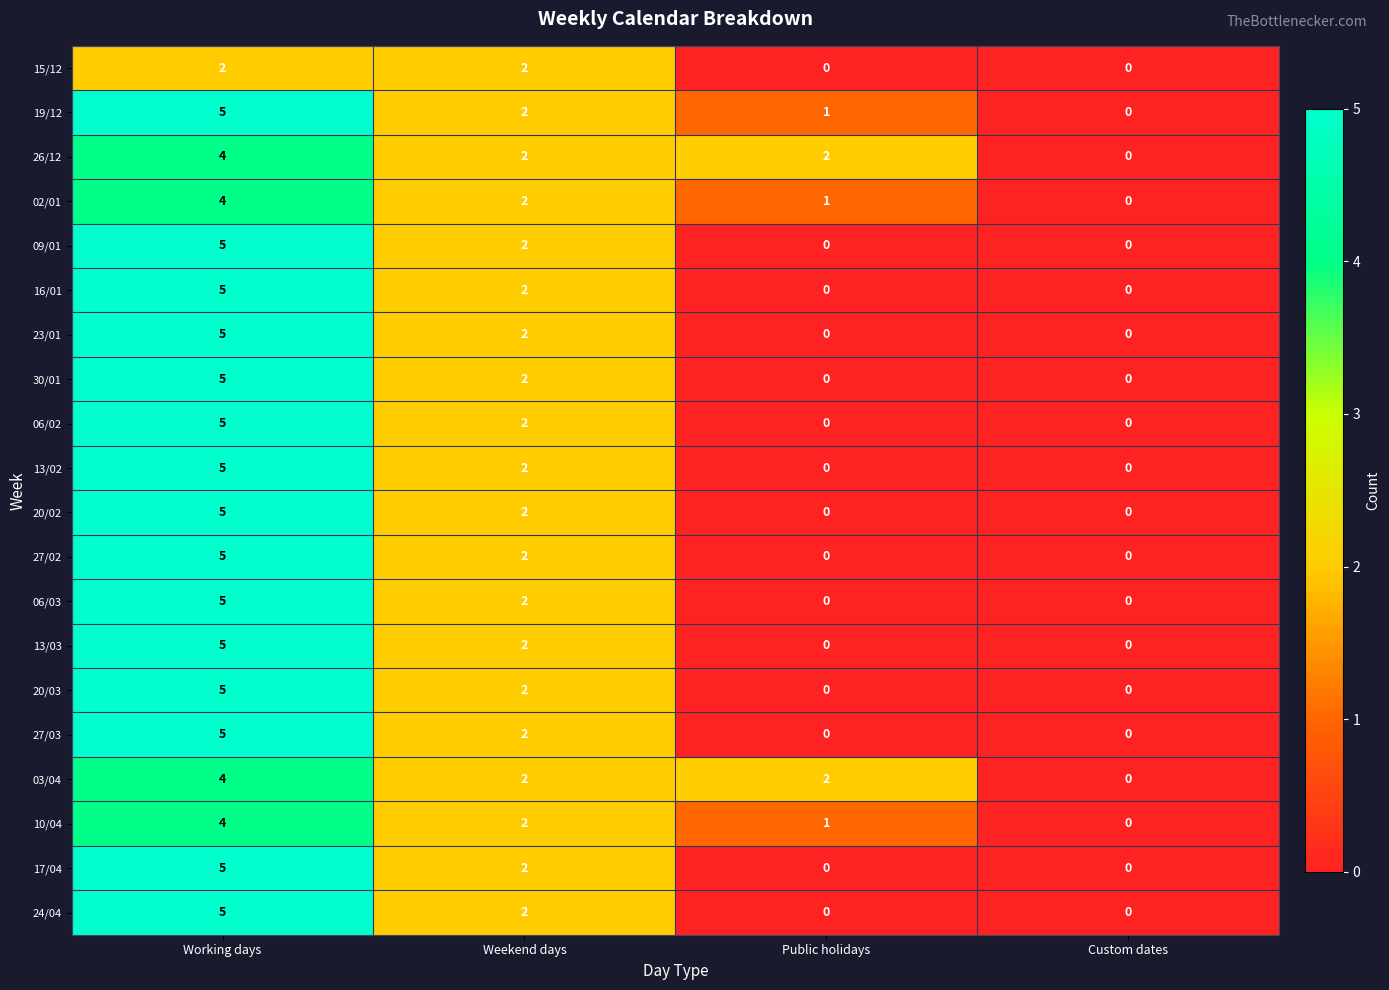

Count the number of categories in the chart.

4